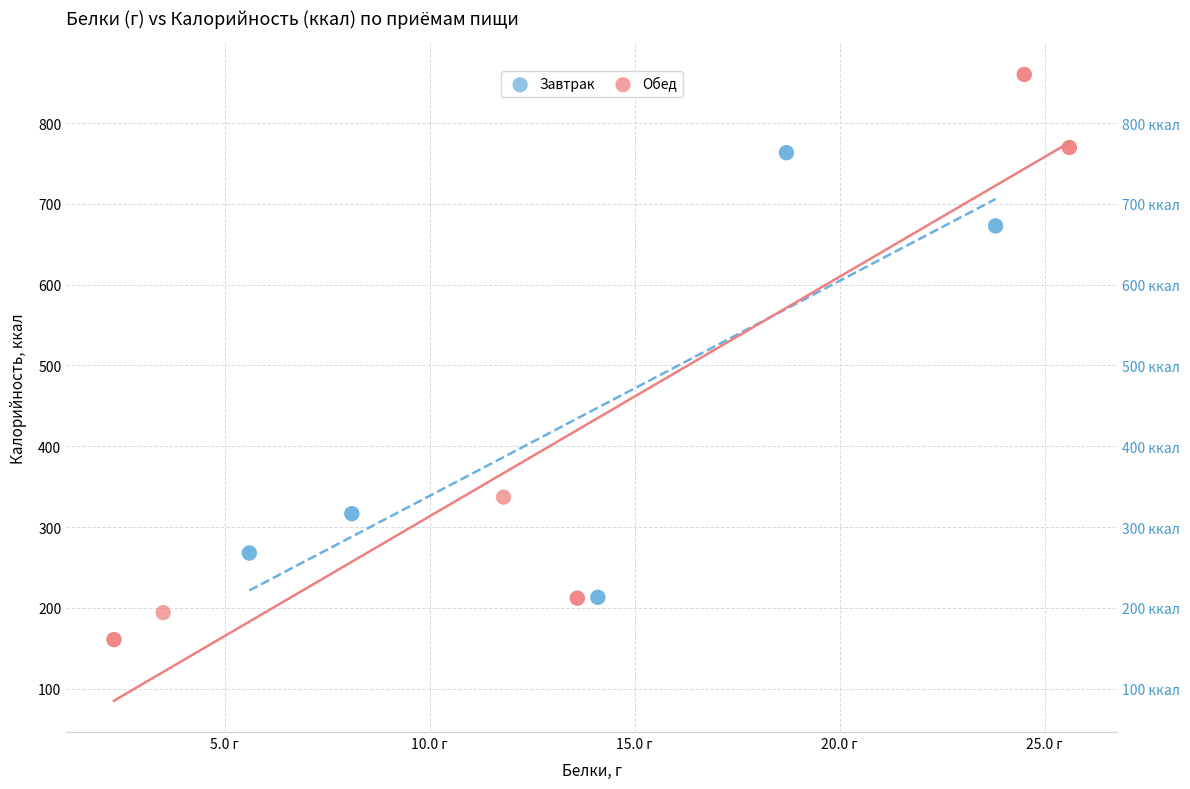

Which series has the widest spread of Y values?

Обед